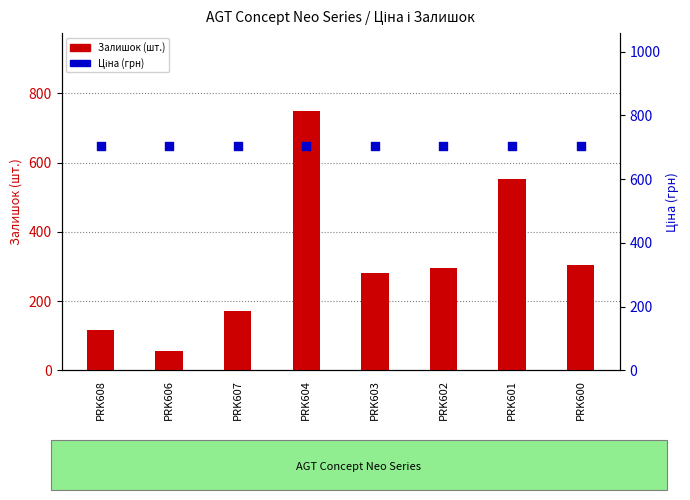

Is the value of Залишок (шт.) at PRK601 greater than the value of Ціна (грн) at PRK608?

No